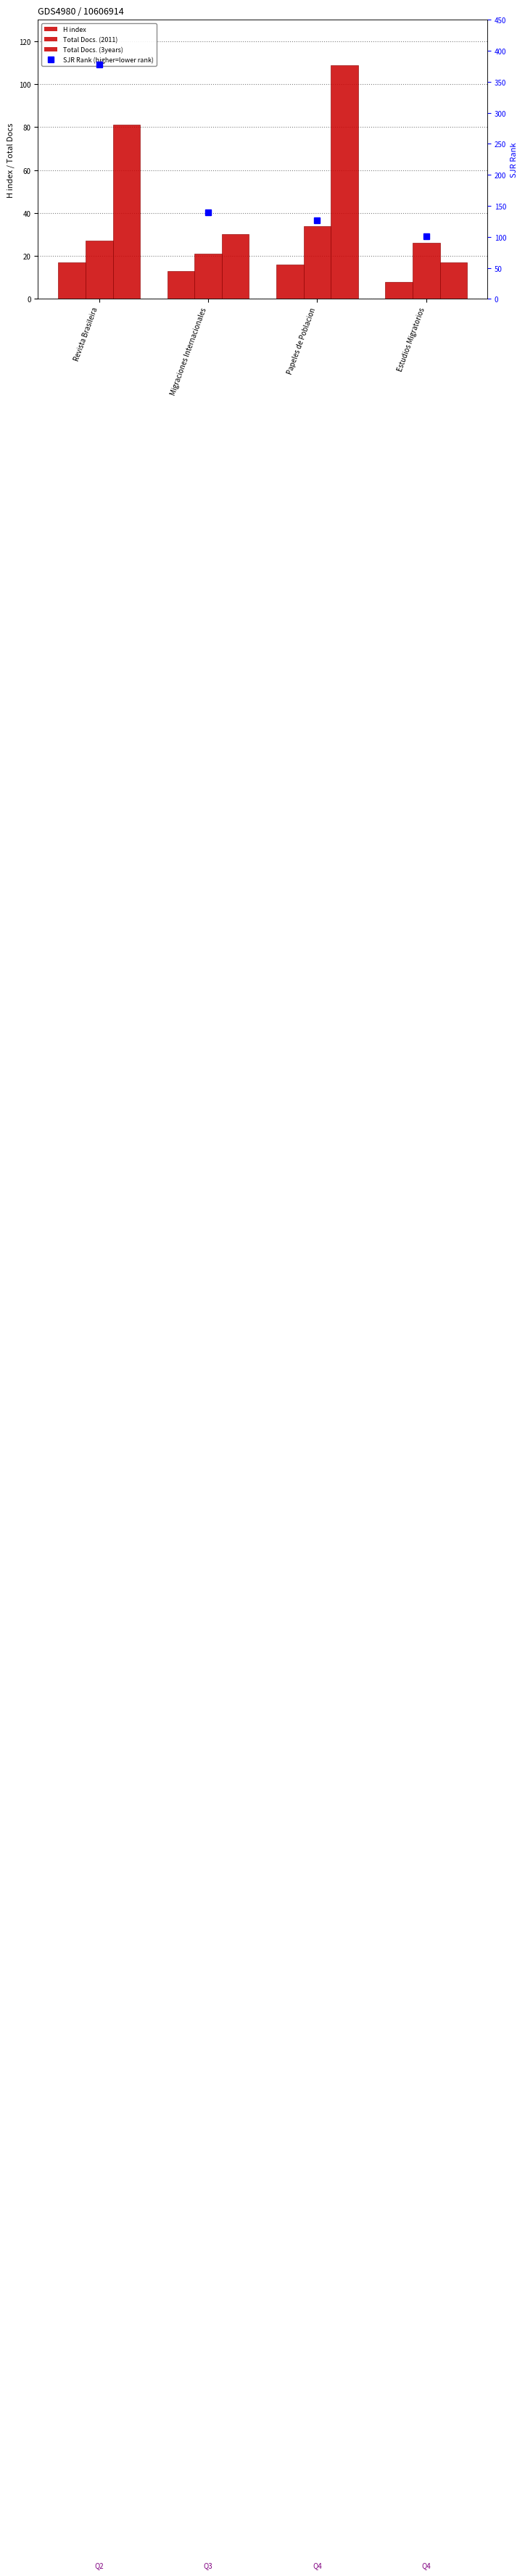

At Revista Brasileira, list the series in order from smallest to largest.

H index, Total Docs. (2011), Total Docs. (3years), SJR Rank (higher=lower rank)